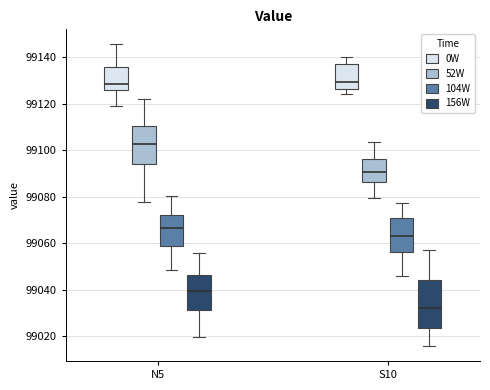

Which box has the lowest median line?

S10 (156W)